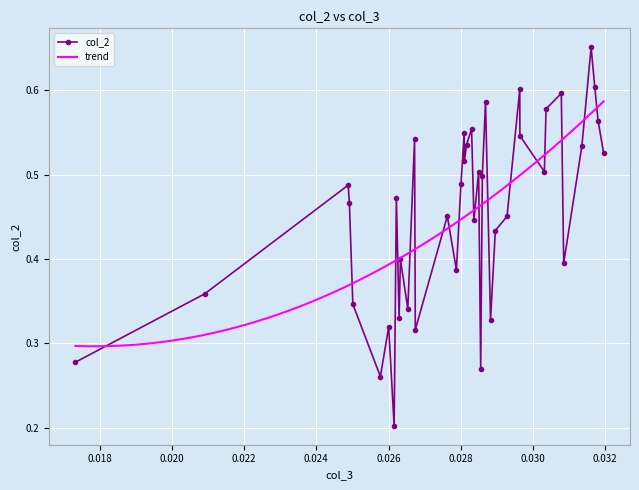

How many interior local peaks does the col_2 series have?

13